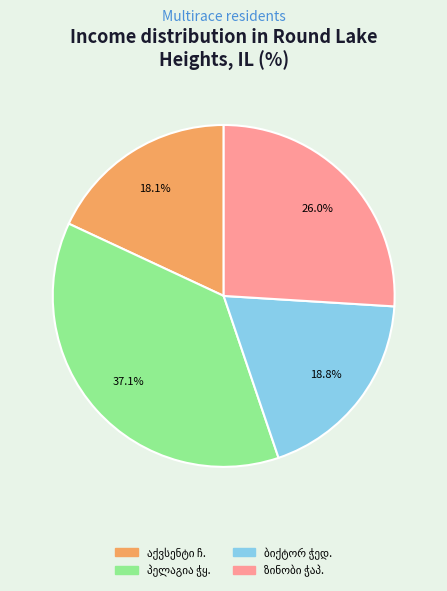

Does any single category account for the majority?

No